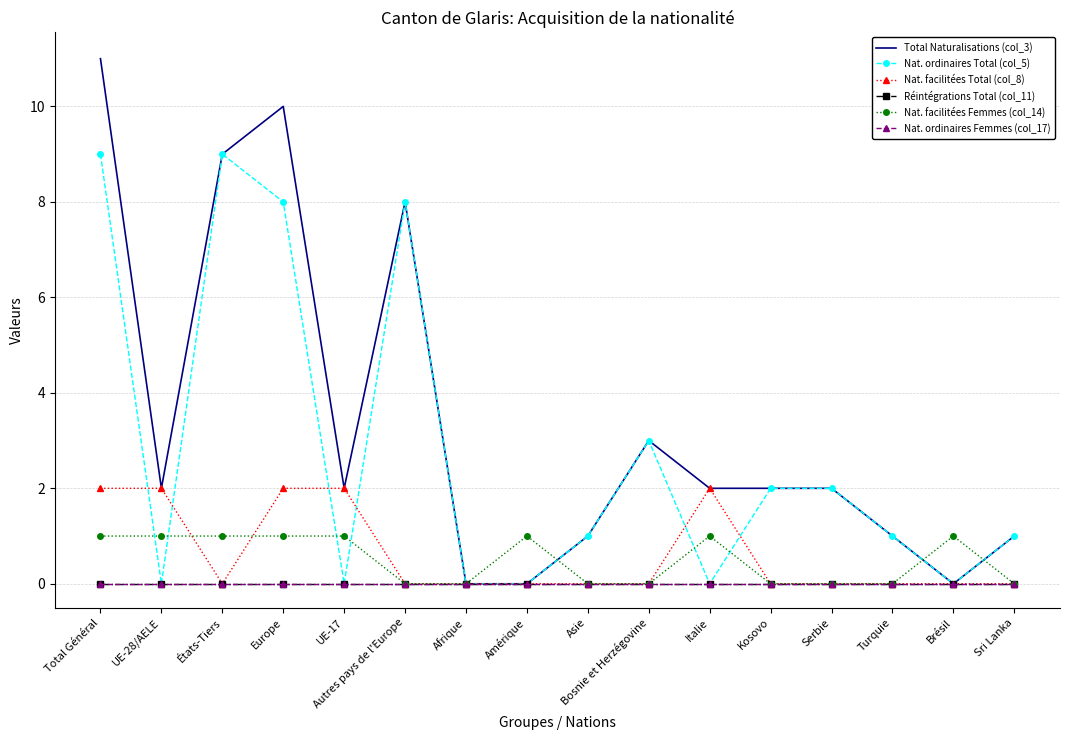

At which label does Total Naturalisations (col_3) first exceed 2?

Total Général